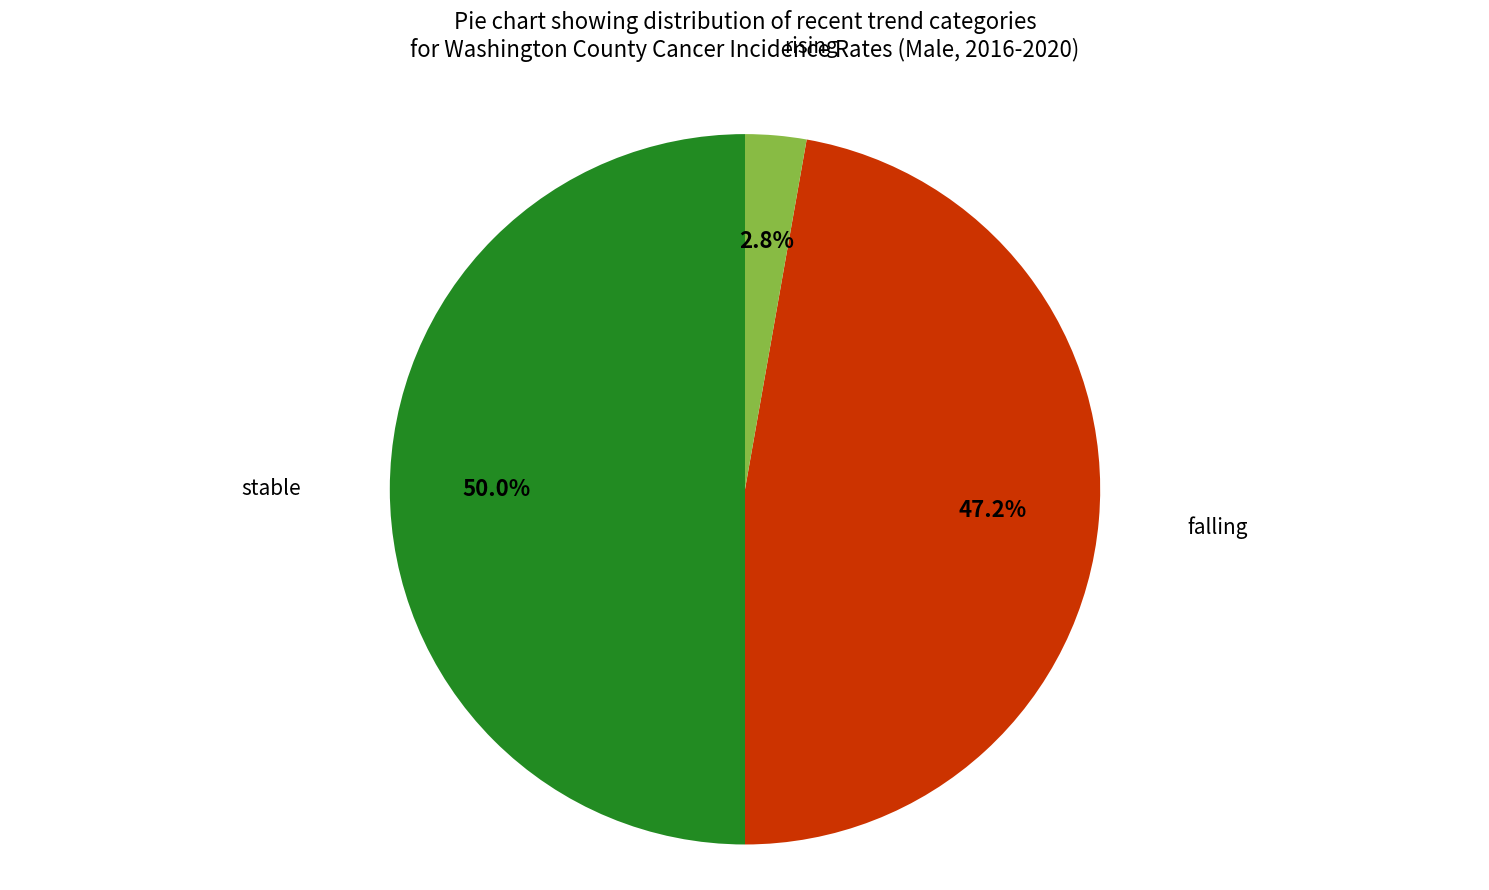

Combined, do falling and stable account for over 50%?

Yes